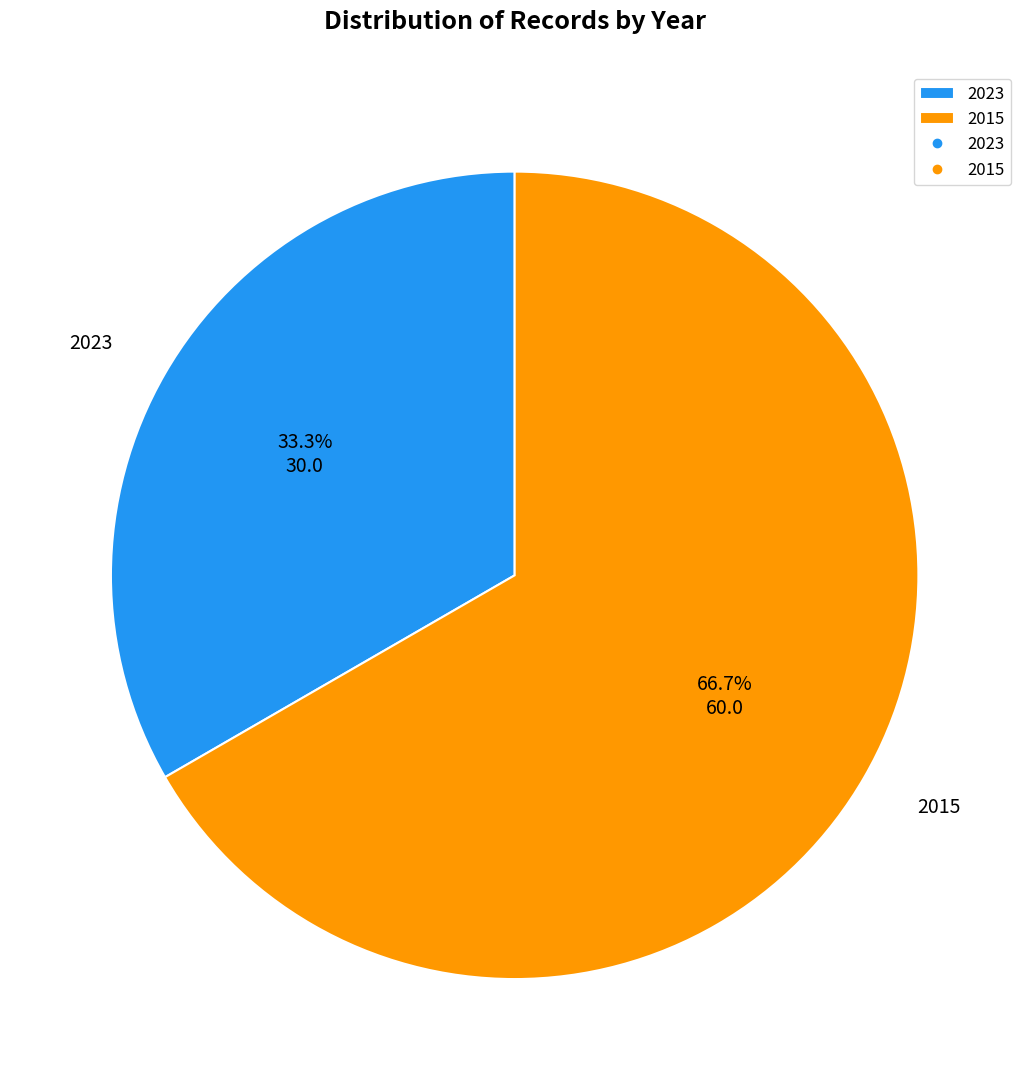

What is the largest slice in the pie chart?

2015